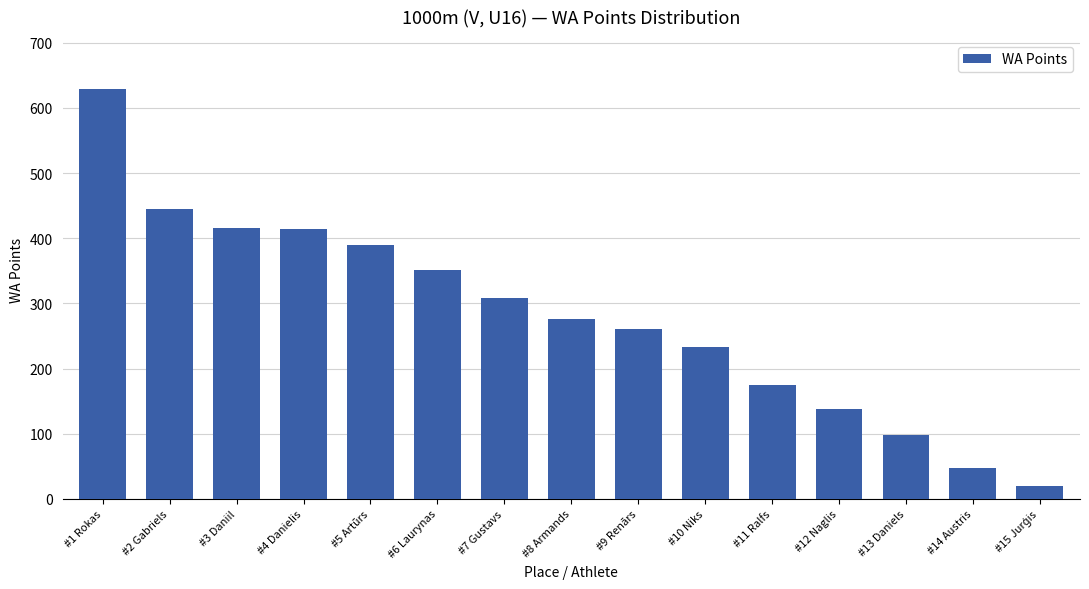

What is the difference between the maximum and minimum values?

610